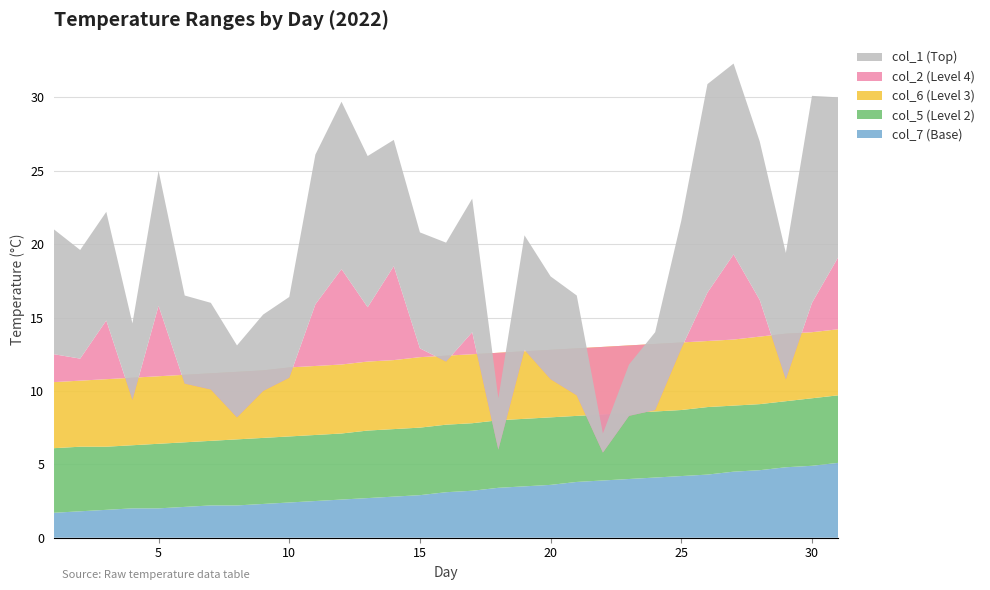

Reading left to right, extract all data points from this chart.

col_7: 1.7	1.8	1.9	2.0	2.0	2.1	2.2	2.2	2.3	2.4	2.5	2.6	2.7	2.8	2.9	3.1	3.2	3.4	3.5	3.6	3.8	3.9	4.0	4.1	4.2	4.3	4.5	4.6	4.8	4.9	5.1
col_5: 6.1	6.2	6.2	6.3	6.4	6.5	6.6	6.7	6.8	6.9	7.0	7.1	7.3	7.4	7.5	7.7	7.8	8.0	8.1	8.2	8.3	8.4	8.5	8.6	8.7	8.9	9.0	9.1	9.3	9.5	9.7
col_6: 10.6	10.7	10.8	10.9	11.0	11.1	11.2	11.3	11.4	11.6	11.7	11.8	12.0	12.1	12.3	12.4	12.5	12.6	12.7	12.8	12.9	13.0	13.1	13.2	13.3	13.4	13.5	13.7	13.9	14.0	14.2
col_2: 12.5	12.2	14.8	9.4	15.8	10.5	10.1	8.2	10.0	10.9	15.9	18.3	15.7	18.5	12.9	12.0	14.0	6.0	12.8	10.8	9.7	5.8	8.3	8.7	12.9	16.7	19.3	16.2	10.8	16.0	19.1
col_1: 8.5	7.4	7.4	5.2	9.2	6.0	5.9	4.9	5.2	5.5	10.2	11.4	10.3	8.6	7.9	8.1	9.1	3.5	7.8	7.0	6.8	1.3	3.5	5.3	8.7	14.2	13.0	10.8	8.6	14.1	10.9